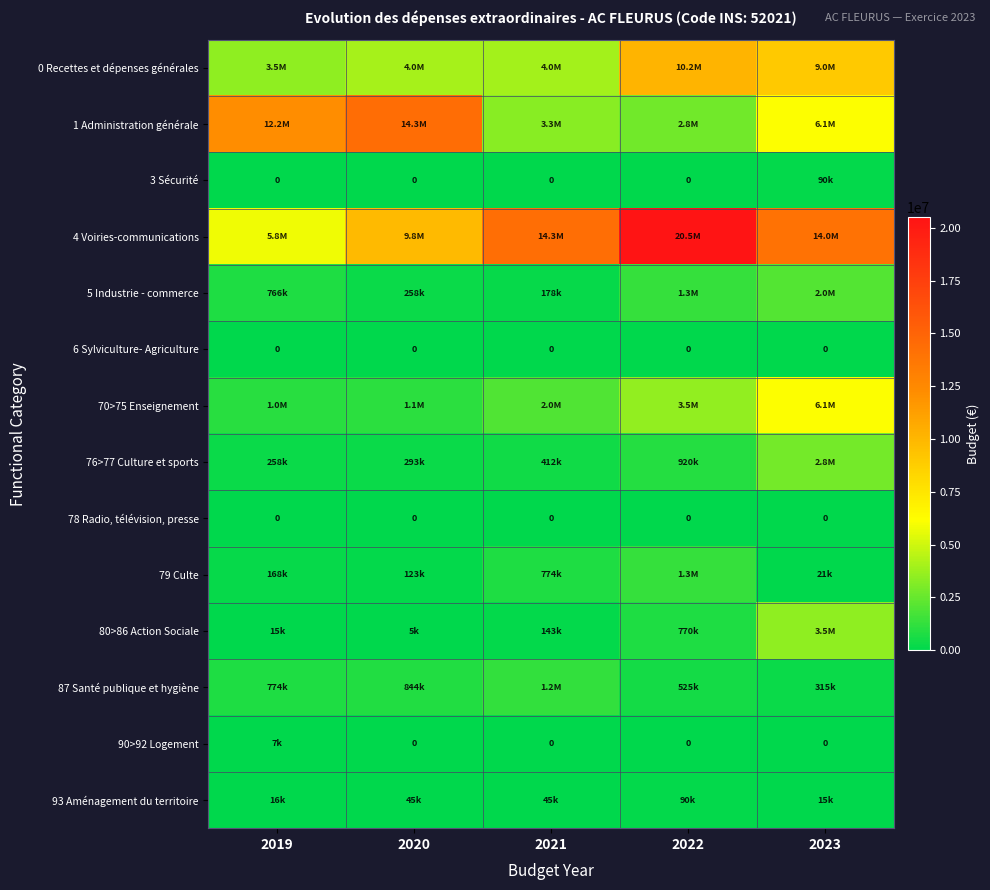

At which label is 0 Recettes et dépenses générales closest to 6816798?

2023